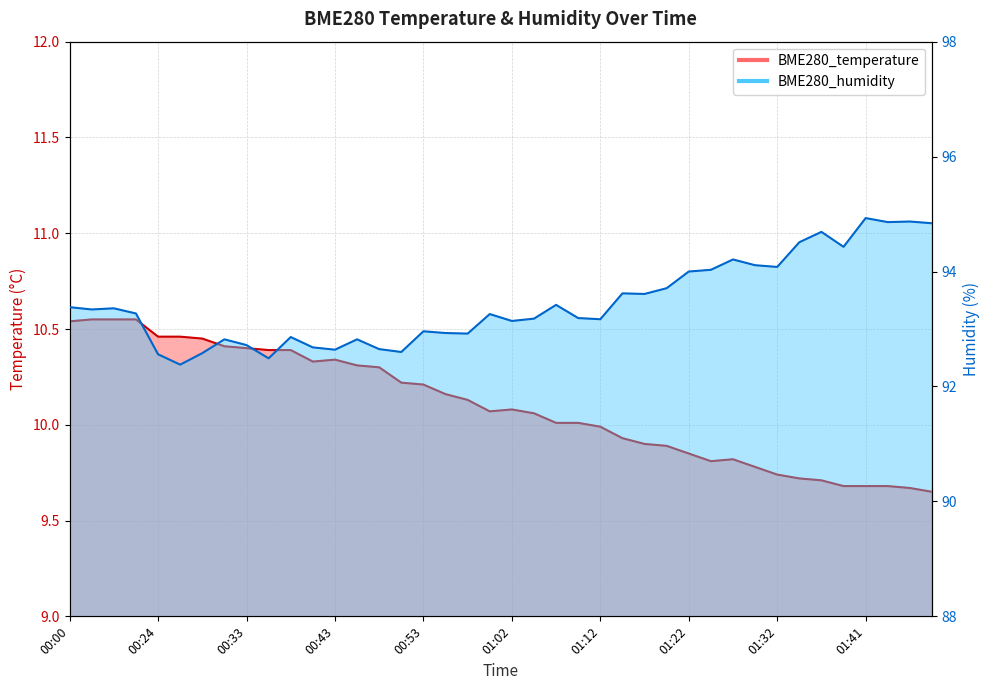

What is the difference between the maximum and minimum values in the BME280_temperature series?

0.9